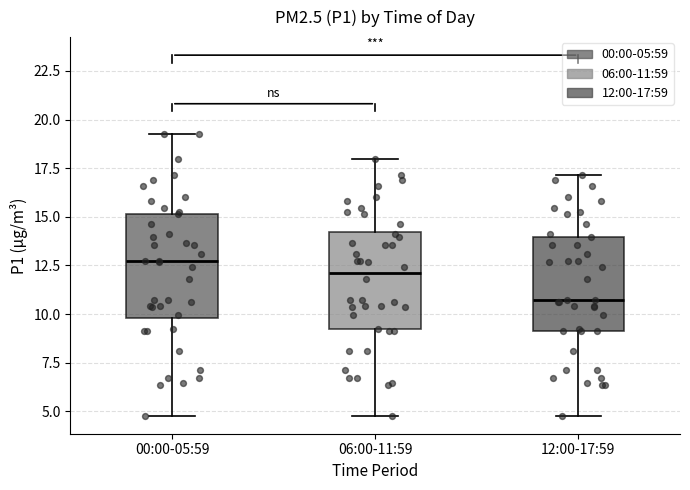

Reading left to right, read every box against the y-axis: the position of its median line, the range the box covers, and the ends of its whiskers. The values are not printed on the chart, so give them approximately, as read against the axis.

00:00-05:59: median 12.5, box 10.0 to 15.0, whiskers 5.0 to 19.5
06:00-11:59: median 12.0, box 9.0 to 14.0, whiskers 5.0 to 18.0
12:00-17:59: median 10.5, box 9.0 to 14.0, whiskers 5.0 to 17.0